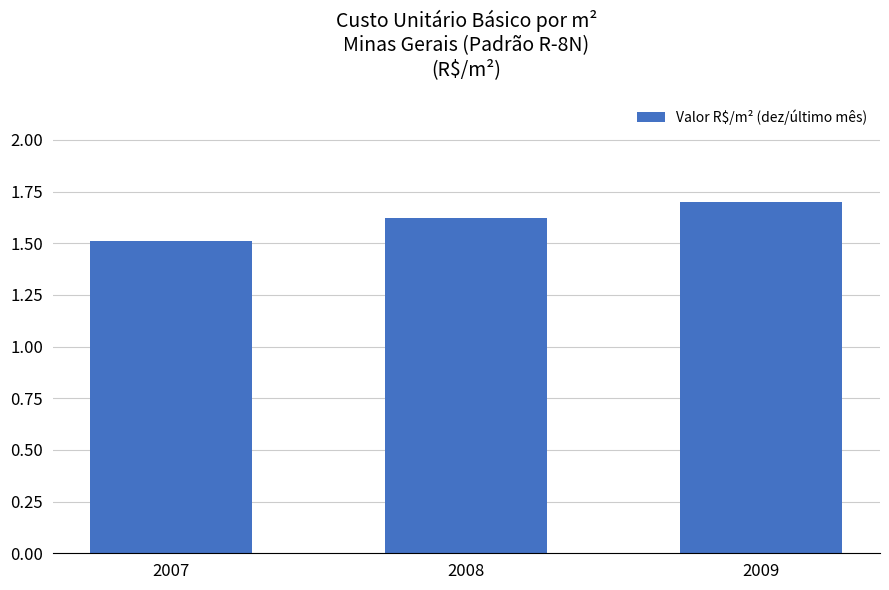

Reading left to right, list all the values displayed in this chart.

1.5	1.6	1.7